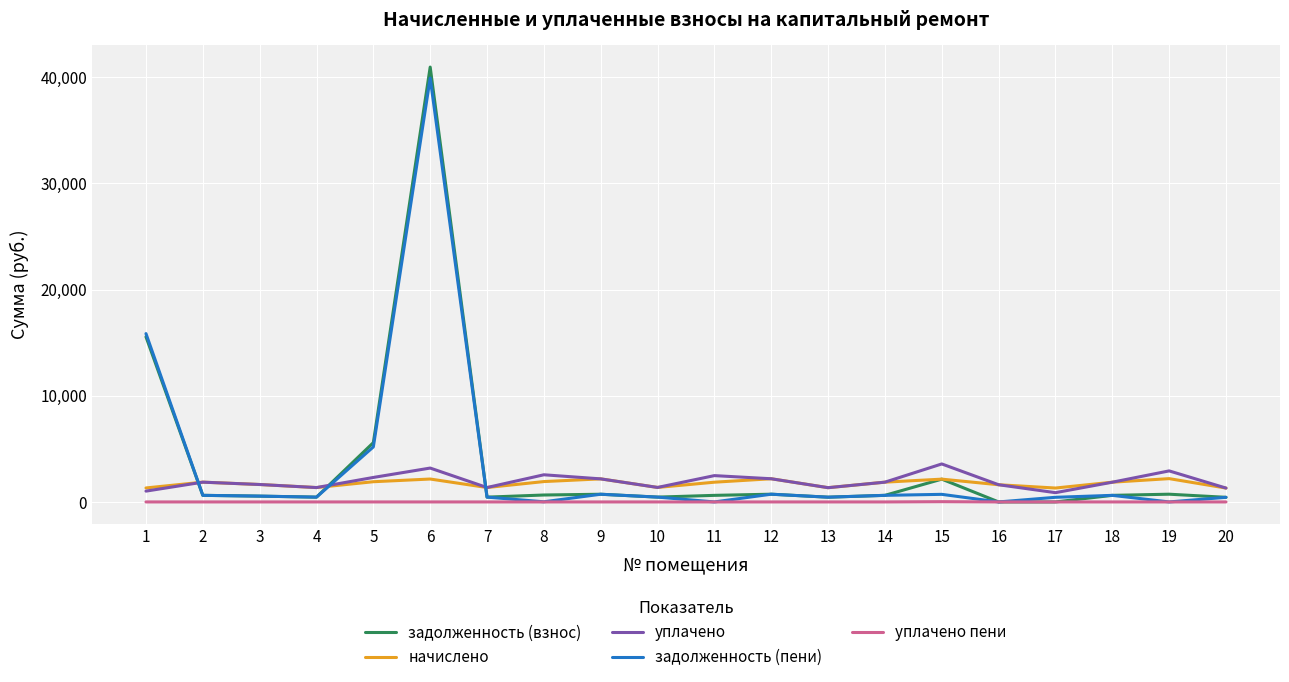

At which label does задолженность (пени) reach its peak?

6